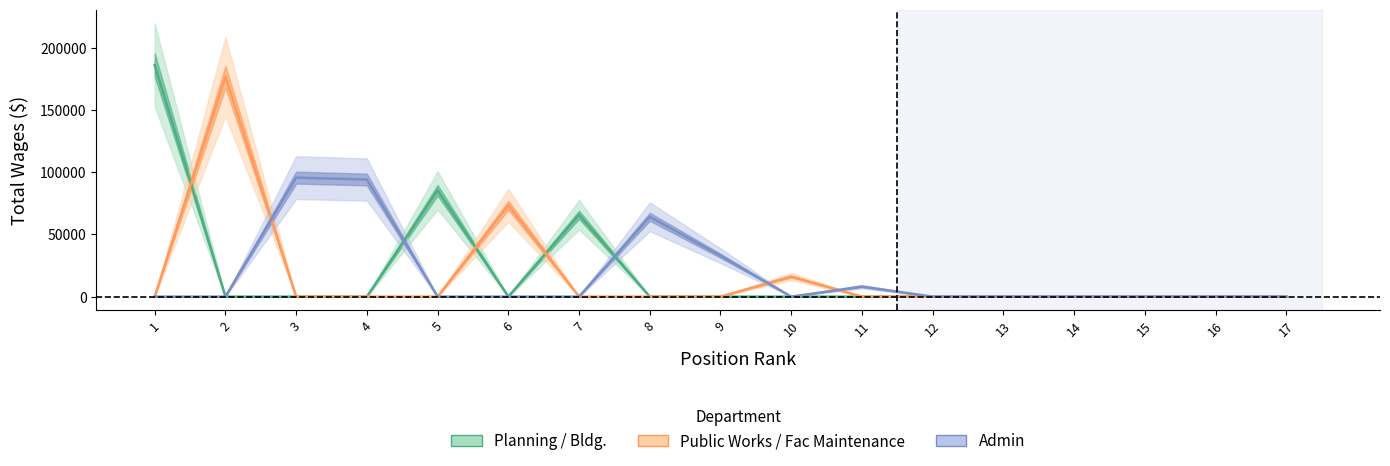

Rank the series by their maximum value, from highest to lowest.

Planning / Bldg., Public Works / Fac Maintenance, Admin